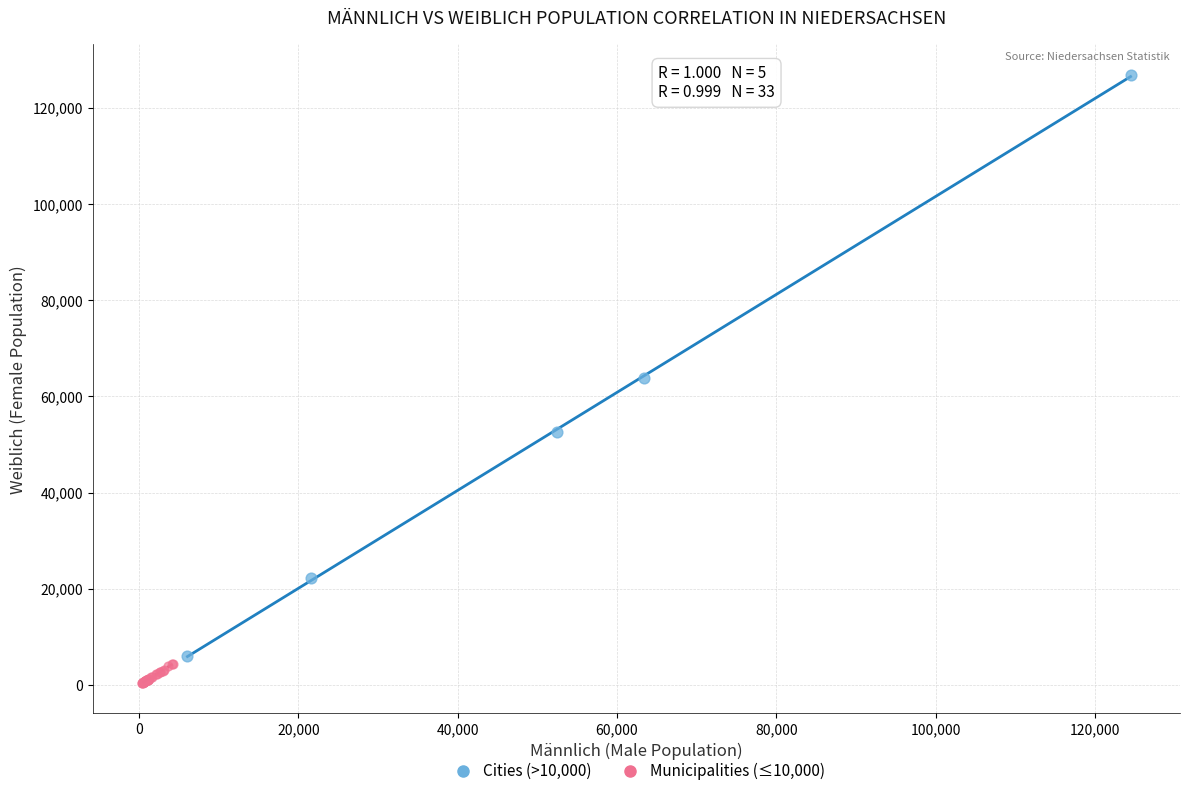

Which series reaches the maximum Y coordinate?

Cities (>10,000)